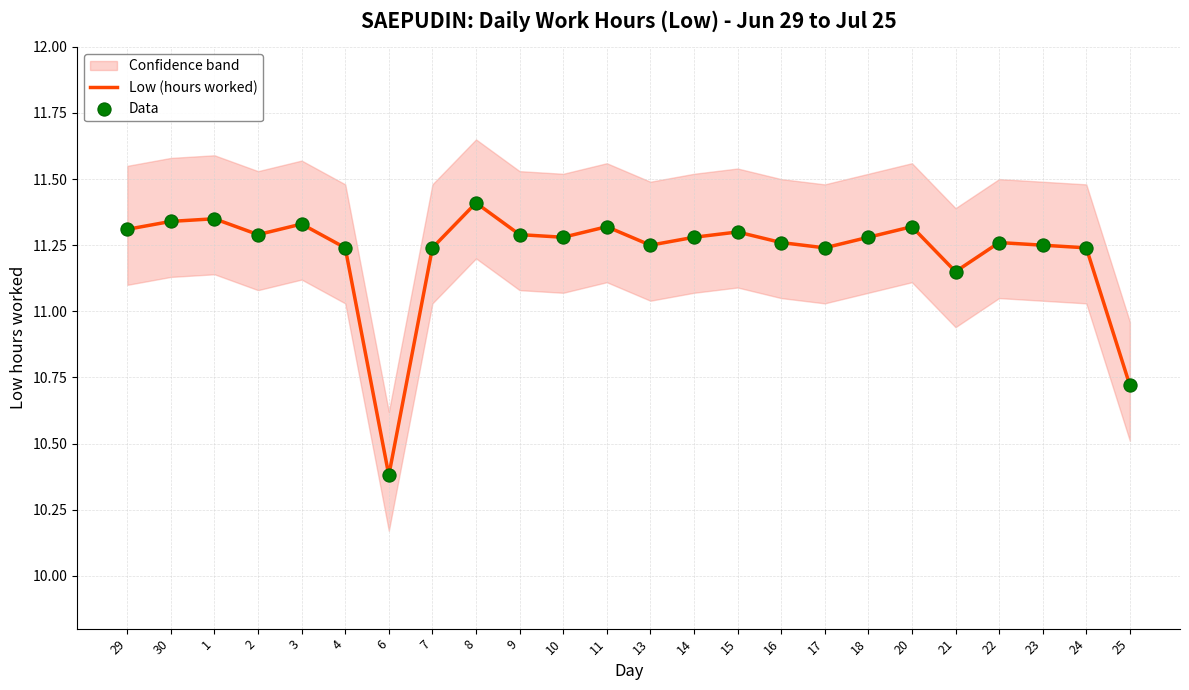

Which series has the largest total across all categories?

Low (hours worked)